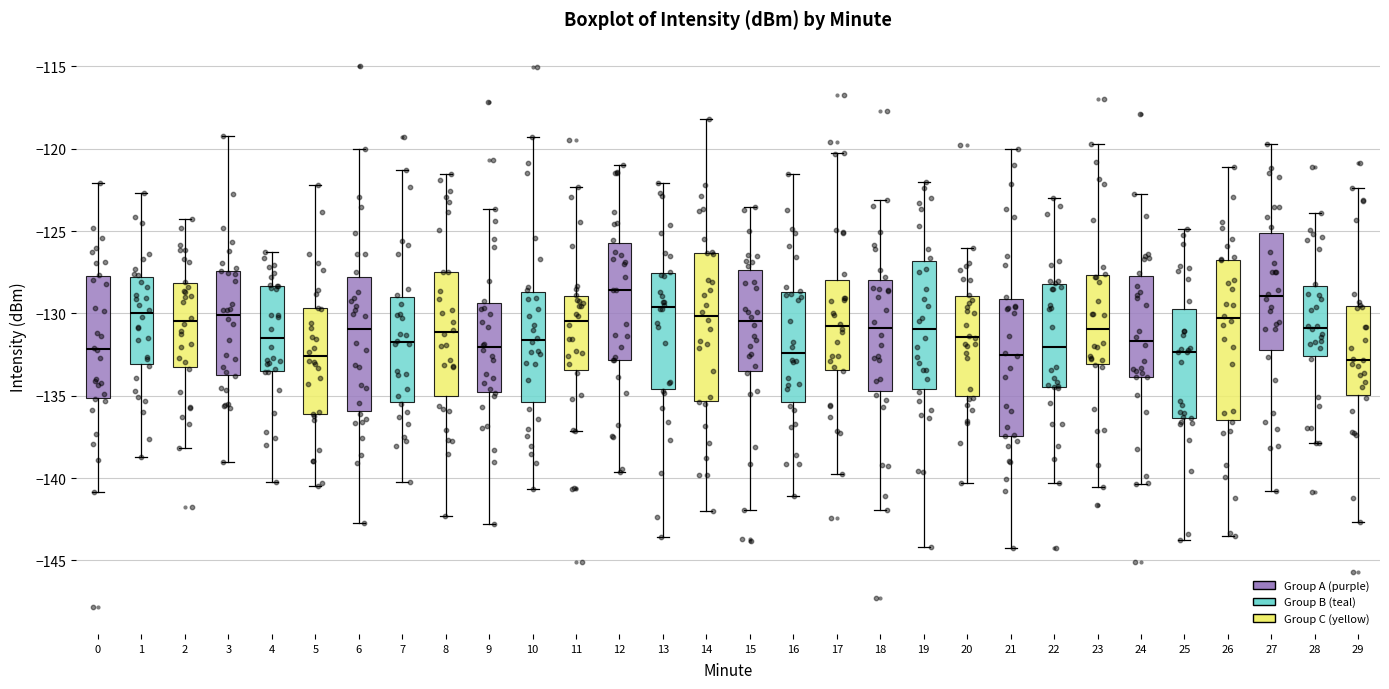

Reading left to right, read every box against the y-axis: the position of its median line, the range the box covers, and the ends of its whiskers. The values are not printed on the chart, so give them approximately, as read against the axis.

0: median -132.0, box -135.0 to -127.5, whiskers -141.0 to -122.0
1: median -130.0, box -133.0 to -128.0, whiskers -139.0 to -122.5
2: median -130.5, box -133.5 to -128.0, whiskers -138.0 to -124.5
3: median -130.0, box -134.0 to -127.5, whiskers -139.0 to -119.0
4: median -131.5, box -133.5 to -128.5, whiskers -140.5 to -126.5
5: median -132.5, box -136.0 to -129.5, whiskers -140.5 to -122.0
6: median -131.0, box -136.0 to -128.0, whiskers -142.5 to -120.0
7: median -132.0, box -135.5 to -129.0, whiskers -140.0 to -121.5
8: median -131.0, box -135.0 to -127.5, whiskers -142.5 to -121.5
9: median -132.0, box -135.0 to -129.5, whiskers -143.0 to -123.5
10: median -131.5, box -135.5 to -128.5, whiskers -140.5 to -119.5
11: median -130.5, box -133.5 to -129.0, whiskers -137.0 to -122.5
12: median -128.5, box -133.0 to -125.5, whiskers -139.5 to -121.0
13: median -129.5, box -134.5 to -127.5, whiskers -143.5 to -122.0
14: median -130.0, box -135.5 to -126.5, whiskers -142.0 to -118.0
15: median -130.5, box -133.5 to -127.5, whiskers -142.0 to -123.5
16: median -132.5, box -135.5 to -128.5, whiskers -141.0 to -121.5
17: median -131.0, box -133.5 to -128.0, whiskers -139.5 to -120.5
18: median -131.0, box -134.5 to -128.0, whiskers -142.0 to -123.0
19: median -131.0, box -134.5 to -127.0, whiskers -144.0 to -122.0
20: median -131.5, box -135.0 to -129.0, whiskers -140.5 to -126.0
21: median -132.5, box -137.5 to -129.0, whiskers -144.5 to -120.0
22: median -132.0, box -134.5 to -128.0, whiskers -140.5 to -123.0
23: median -131.0, box -133.0 to -127.5, whiskers -140.5 to -119.5
24: median -131.5, box -134.0 to -128.0, whiskers -140.5 to -123.0
25: median -132.5, box -136.5 to -129.5, whiskers -144.0 to -125.0
26: median -130.5, box -136.5 to -126.5, whiskers -143.5 to -121.0
27: median -129.0, box -132.0 to -125.0, whiskers -141.0 to -119.5
28: median -131.0, box -132.5 to -128.5, whiskers -138.0 to -124.0
29: median -133.0, box -135.0 to -129.5, whiskers -142.5 to -122.5